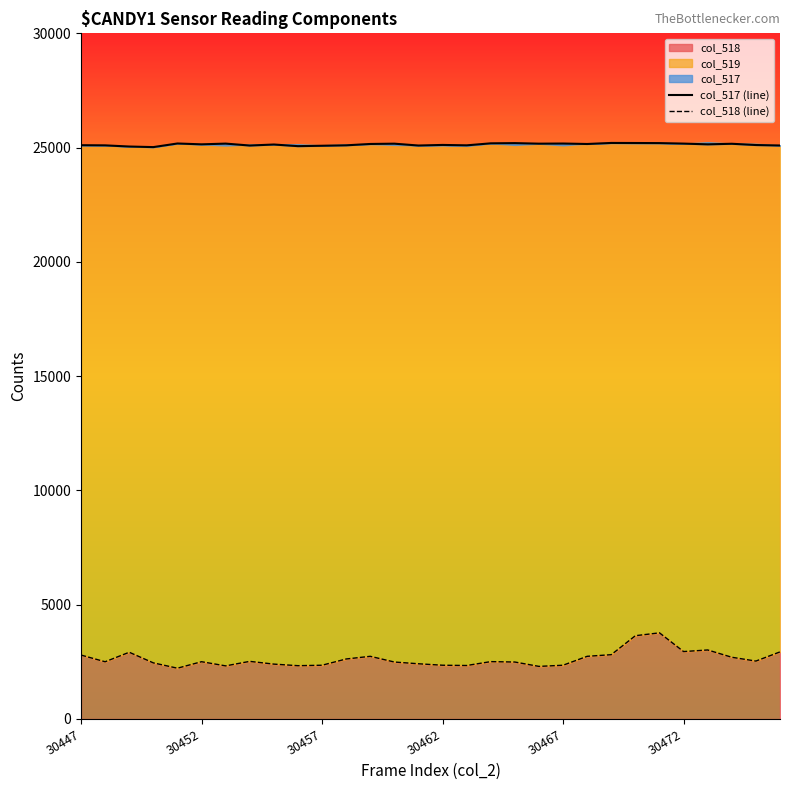

What is the minimum value shown in the chart?

2221